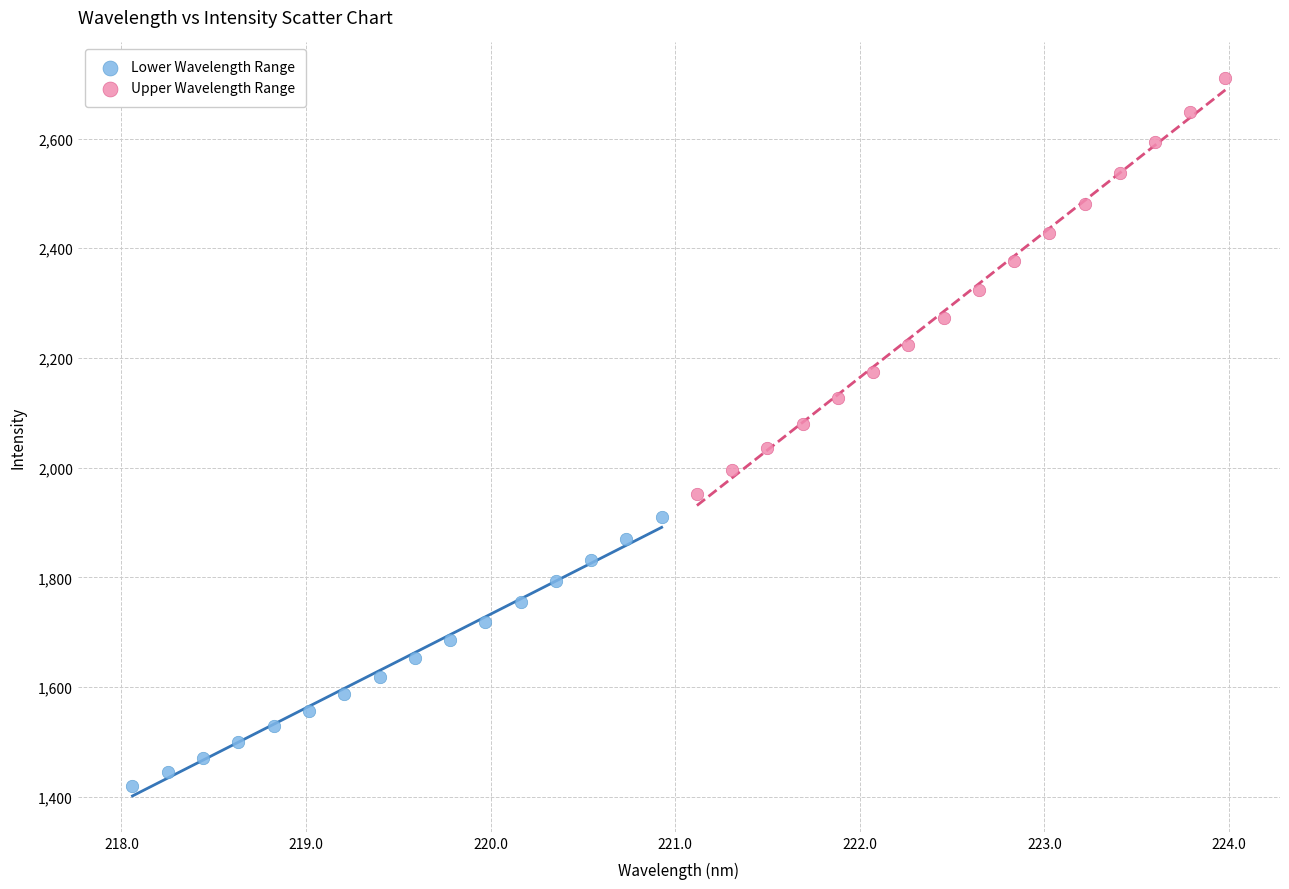

Which series reaches the minimum Y coordinate?

Lower Wavelength Range